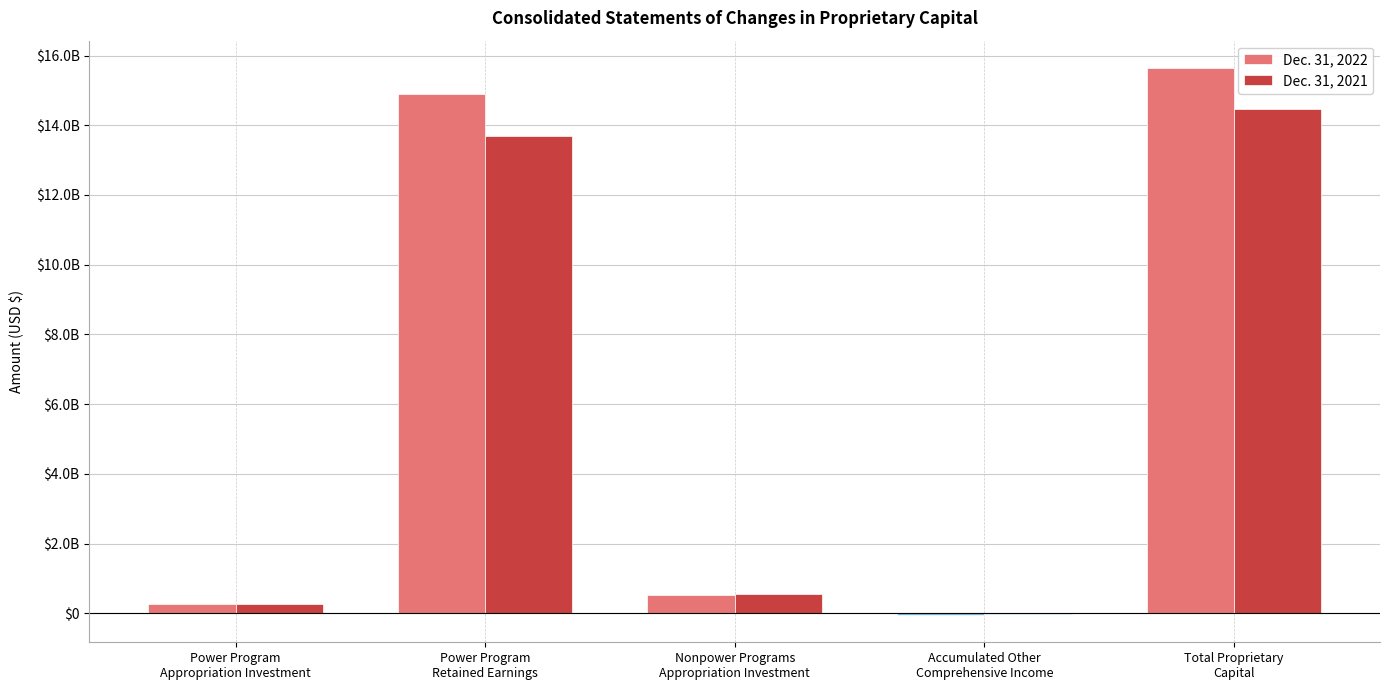

What is the label of the 2nd bar from the right?

Accumulated Other
Comprehensive Income